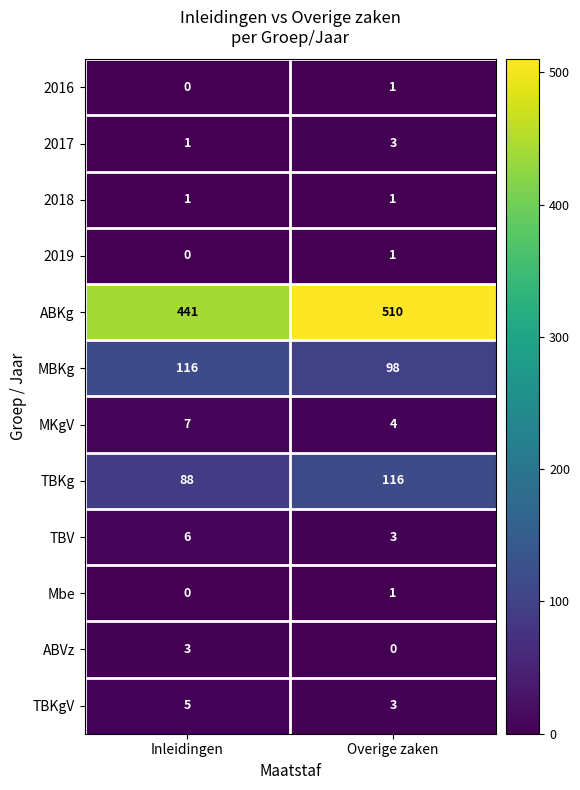

Is it true that 2017 equals 3 at Overige zaken?

True